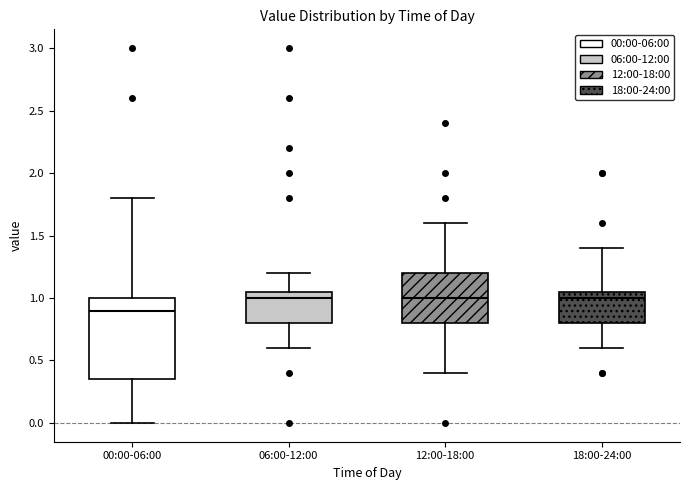

Comparing the boxes themselves (not the whiskers), which one is the tallest?

00:00-06:00